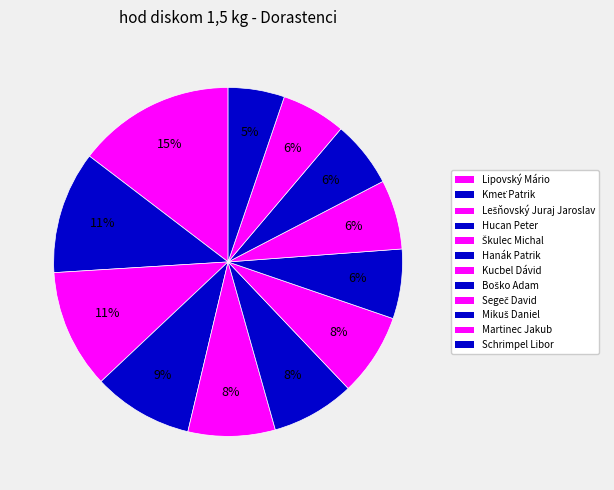

What is the smallest slice in the pie chart?

Schrimpel Libor